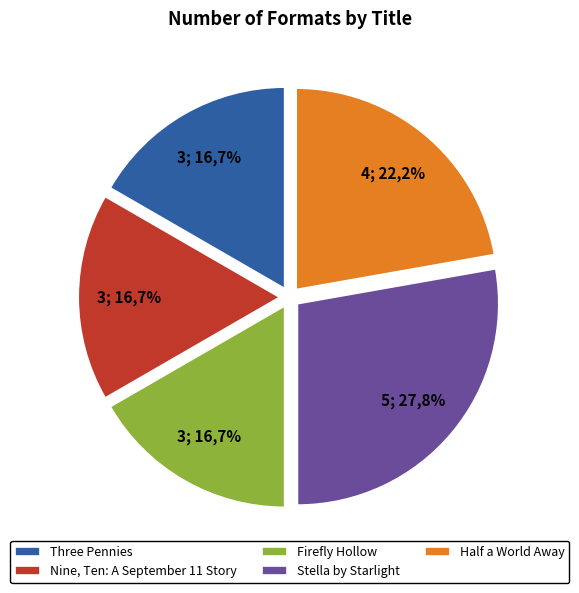

Between Three Pennies and Firefly Hollow, which is larger?

Three Pennies